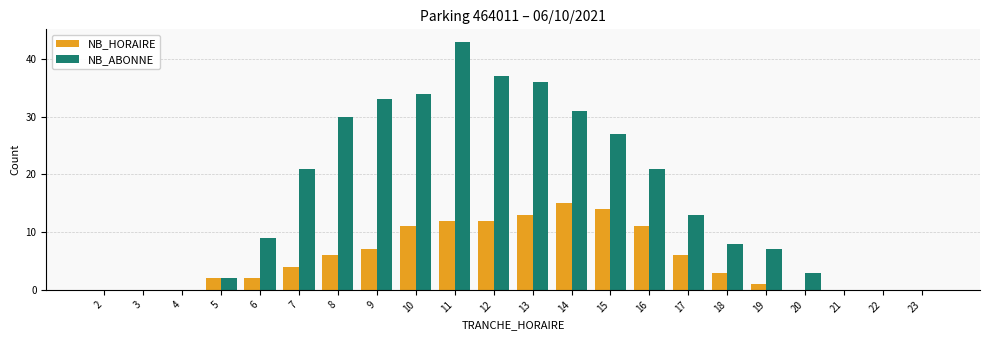

At which category is the sum across all series the highest?

11